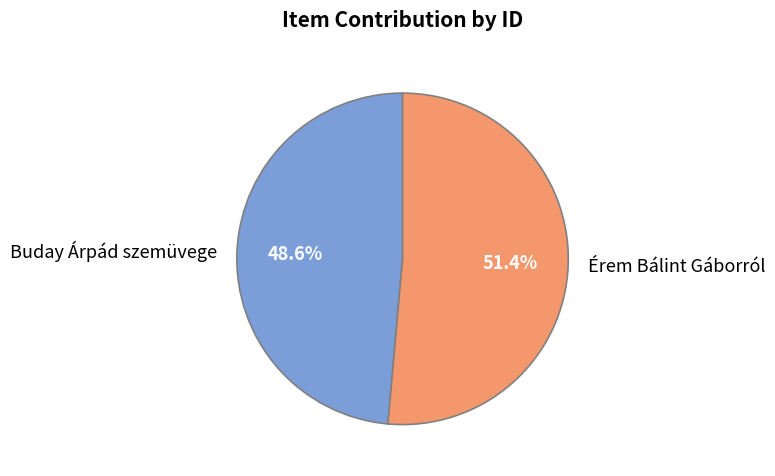

Between Érem Bálint Gáborról and Buday Árpád szemüvege, which is larger?

Érem Bálint Gáborról